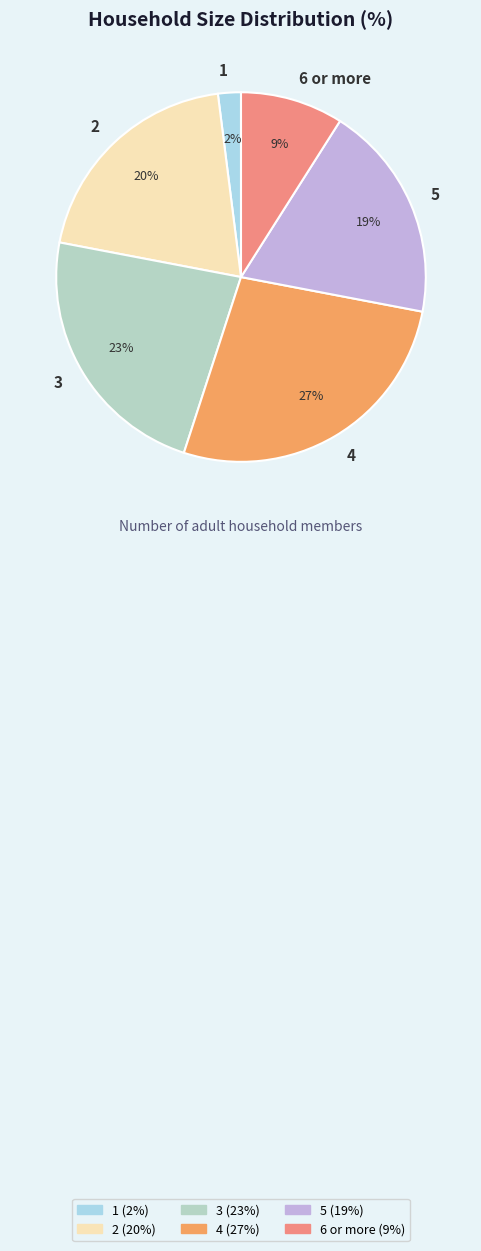

The 3 slice represents 8% of the pie. True or false?

False